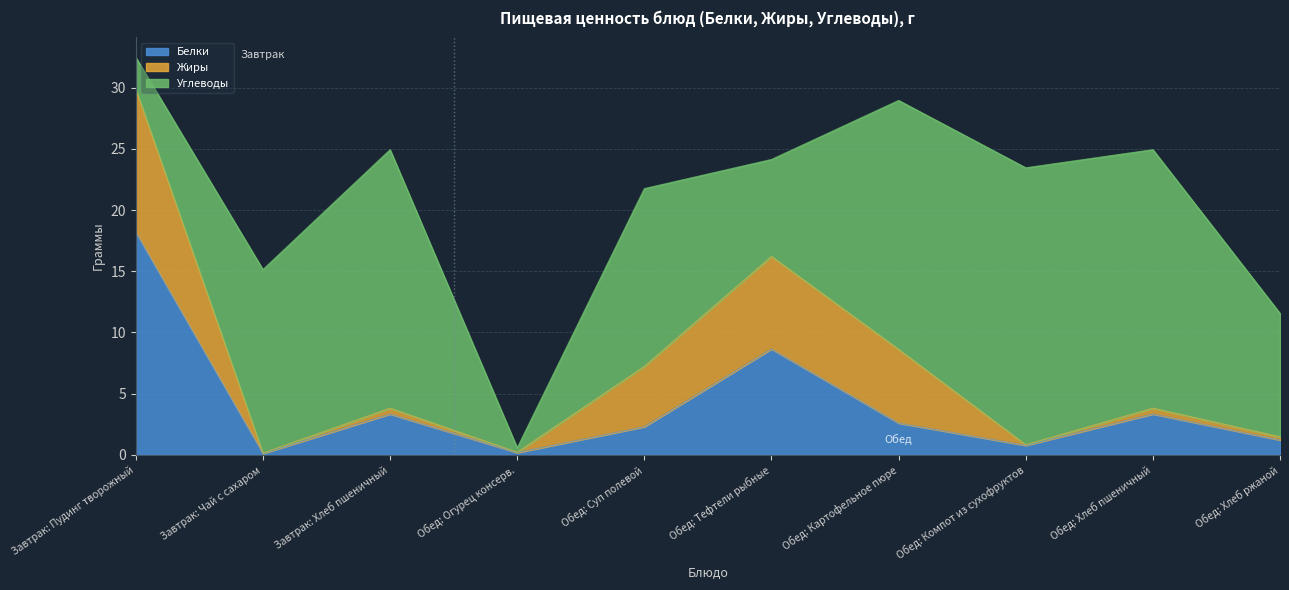

Does the chart have visible grid lines?

Yes